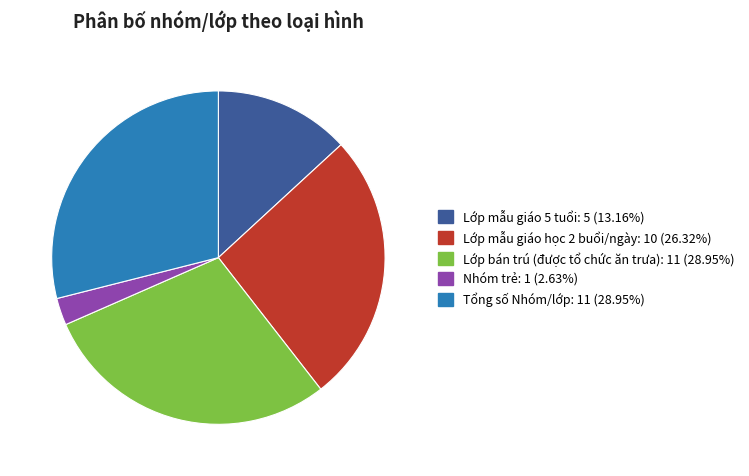

Does Tổng số Nhóm/lớp represent more than half of the total?

No